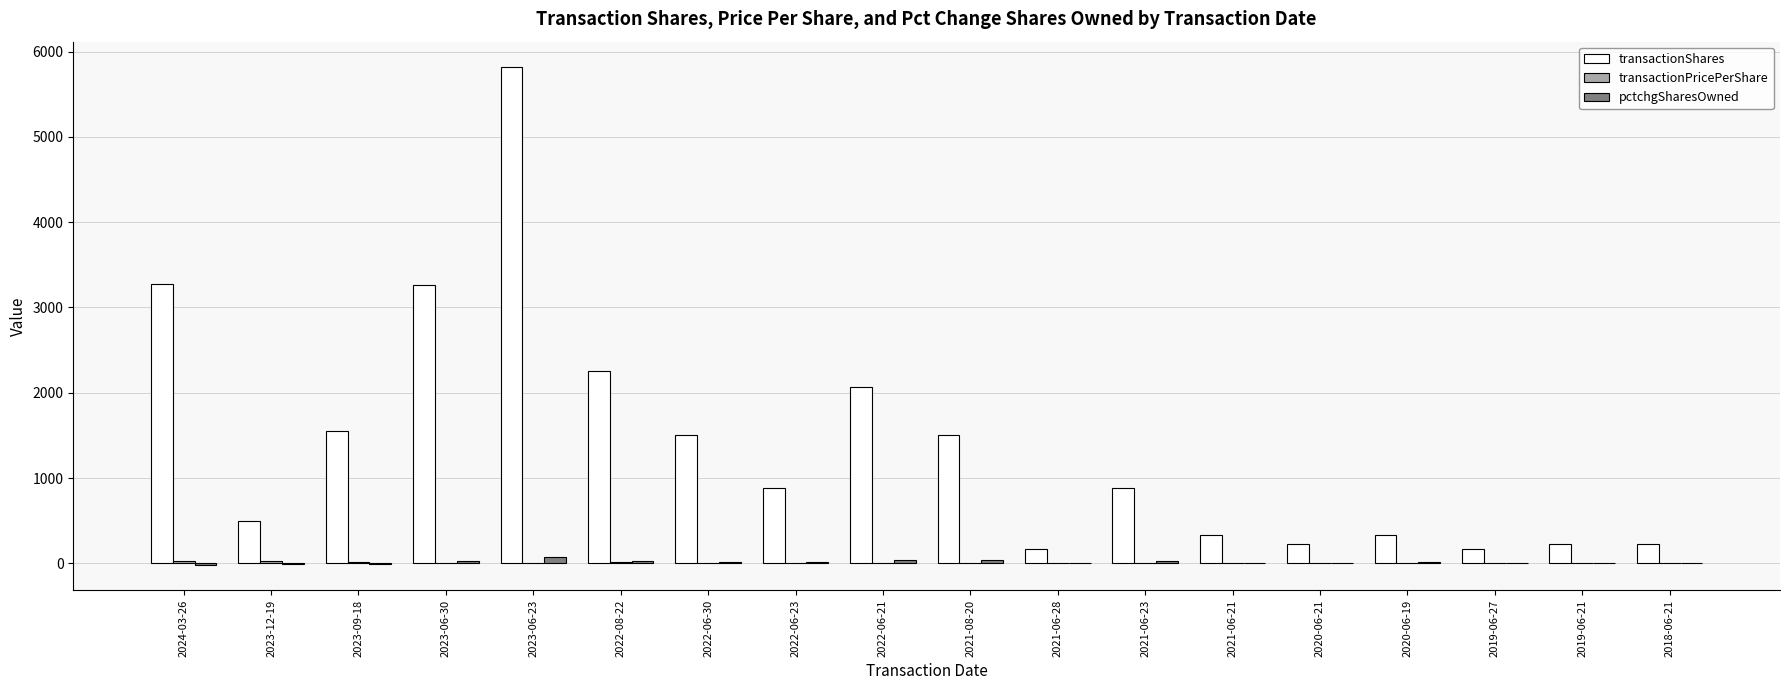

Which category has the highest value in the transactionShares series?

2023-06-23